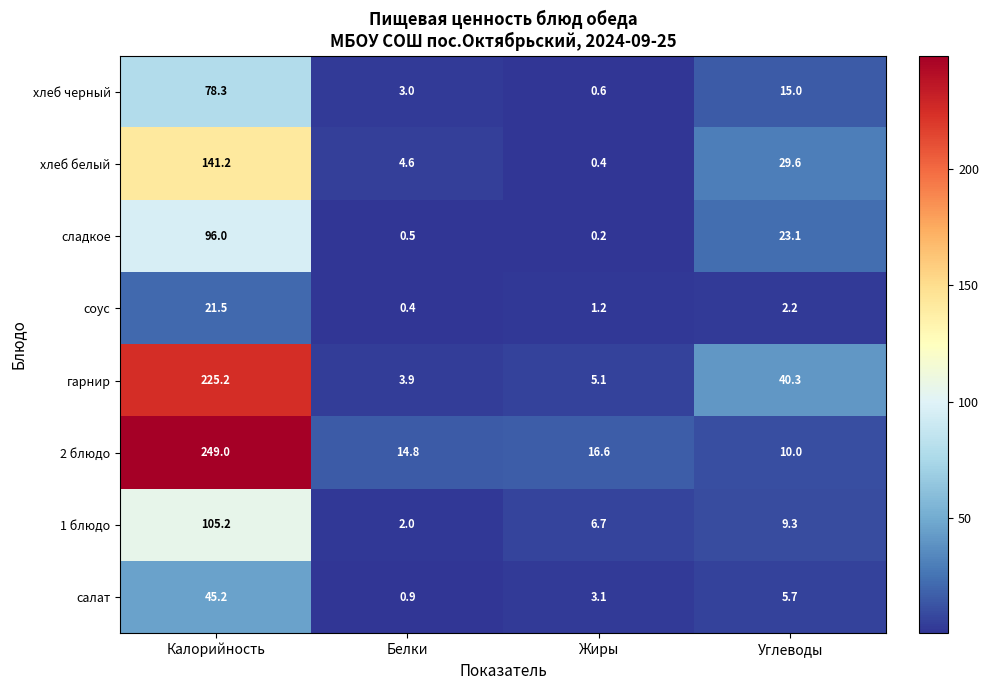

What is the difference between the second highest and minimum values in the 2 блюдо series?

6.6